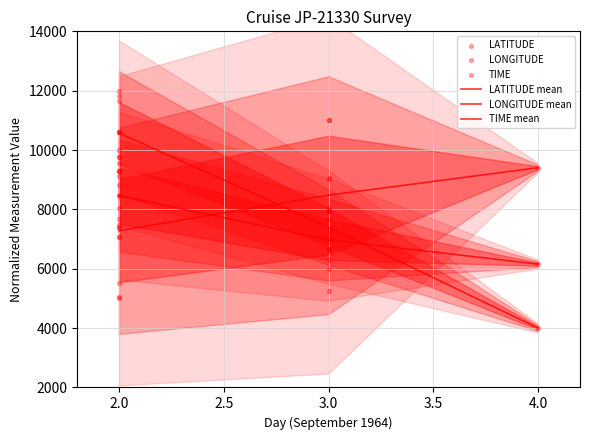

What are all the series names shown in the legend?

LATITUDE, LONGITUDE, TIME